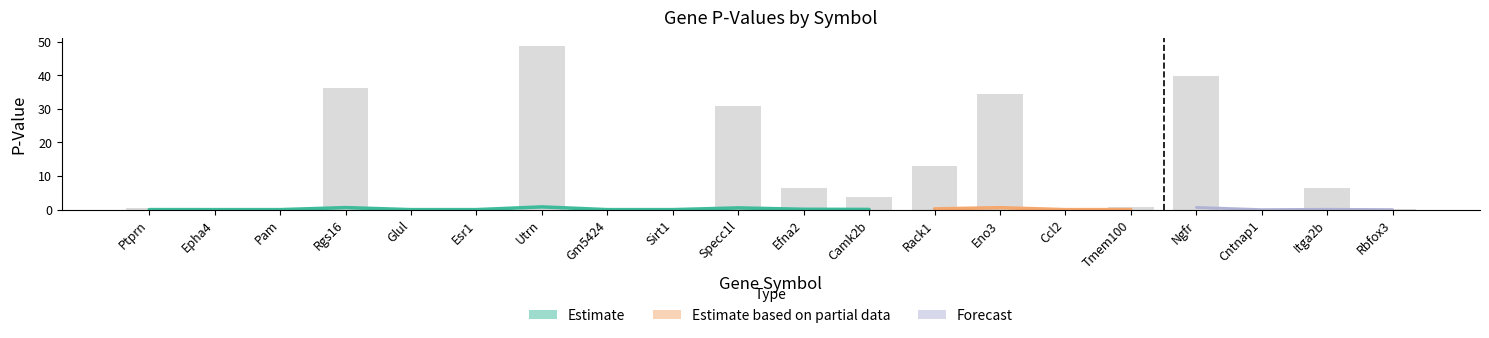

The chart shows a value of 0.0 at Ccl2. True or false?

True